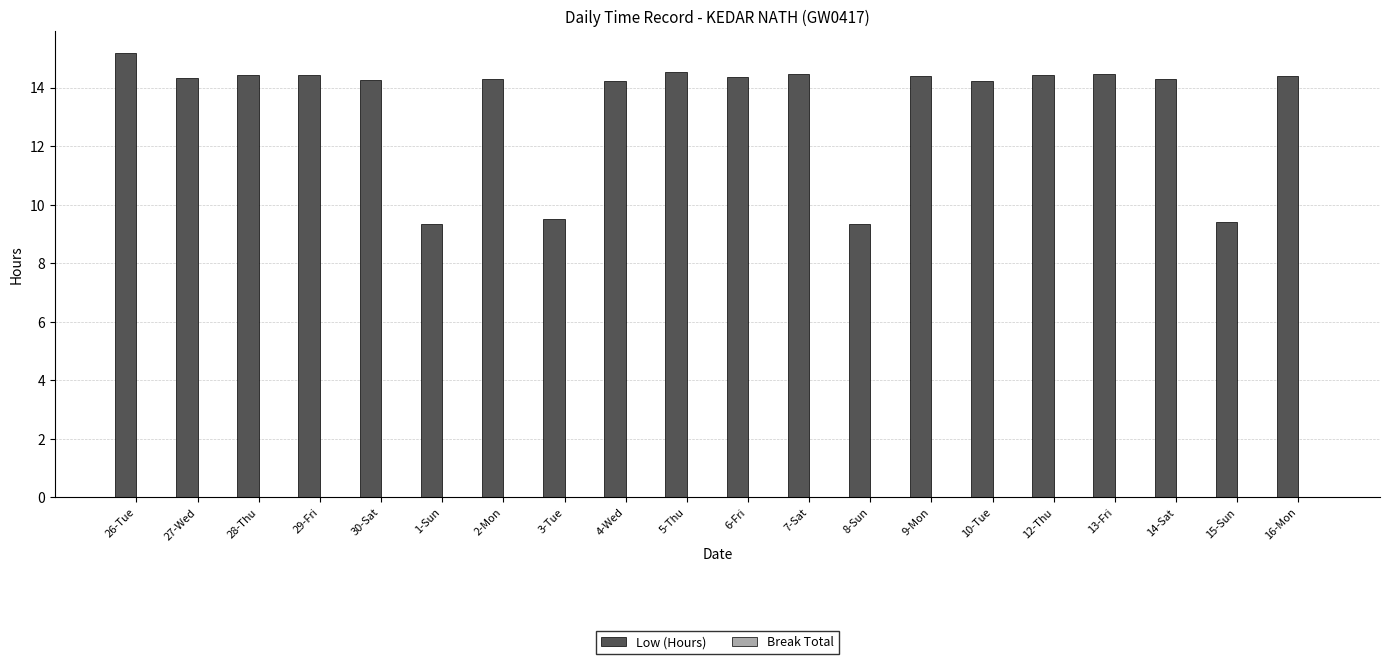

Approximately how many times larger is the value at 3-Tue compared to 26-Tue?

0.6